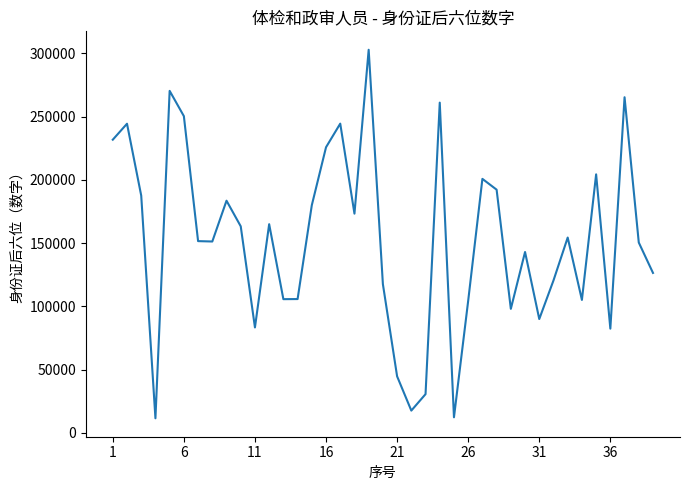

What is the minimum value shown in the chart?

11532